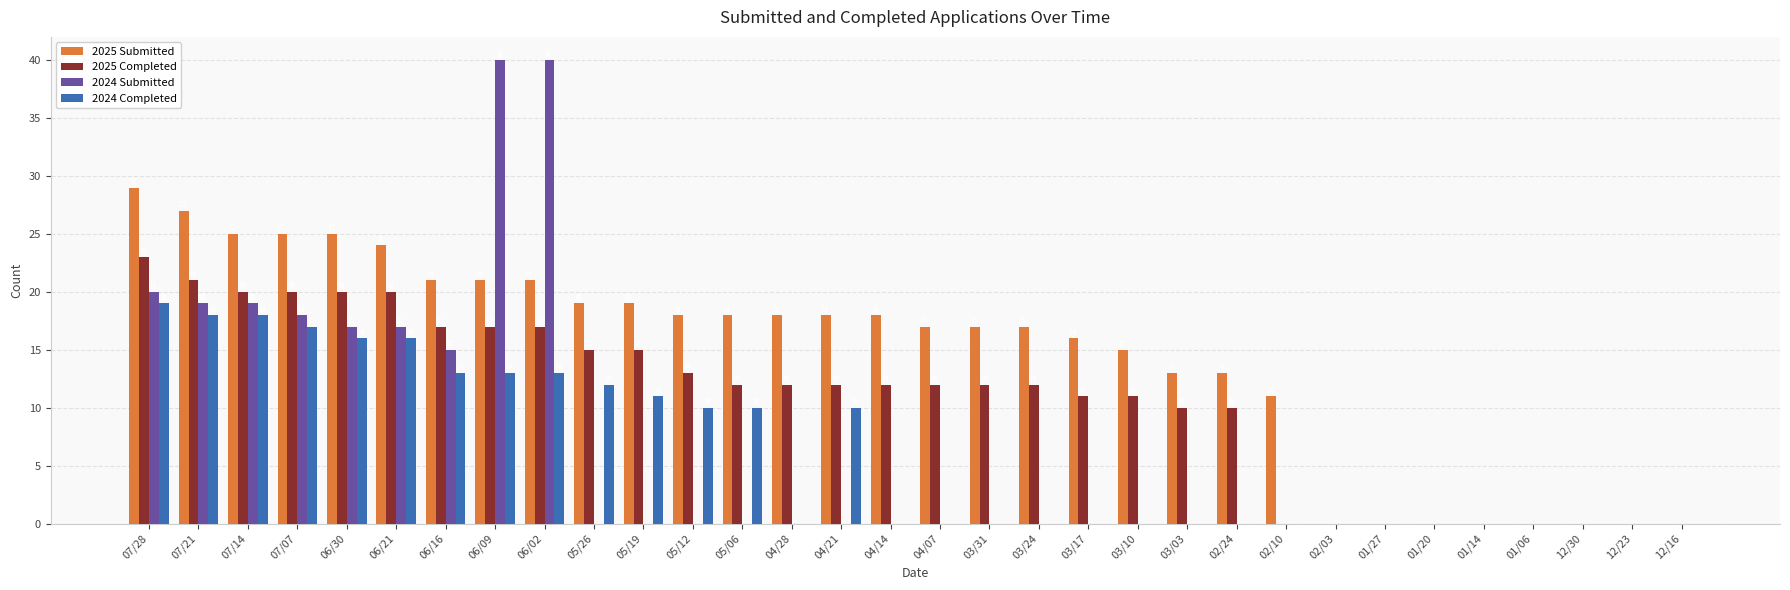

What is the total value across all series at 06/09?

91